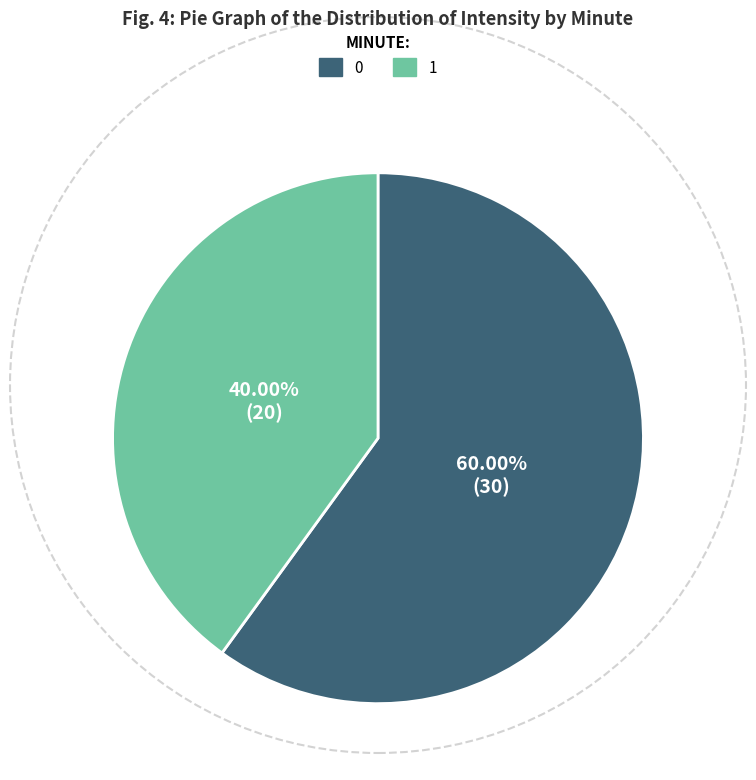

Rank the categories by value from lowest to highest.

1, 0